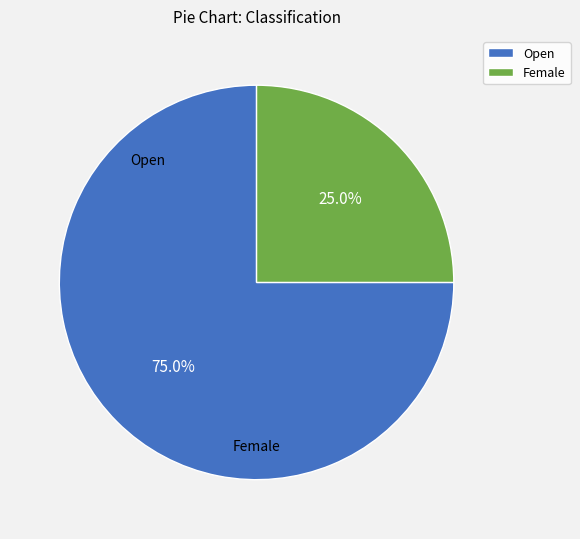

What is the total percentage of Open and Female?

100.0%